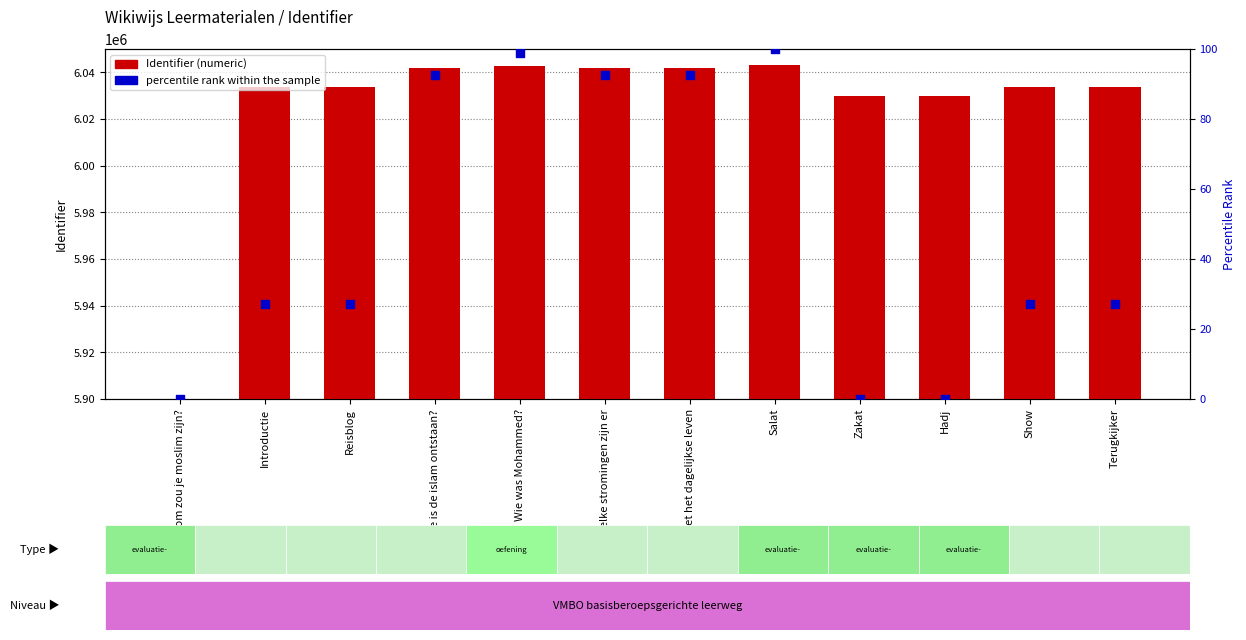

Which series contains the highest Y value?

Identifier (numeric)